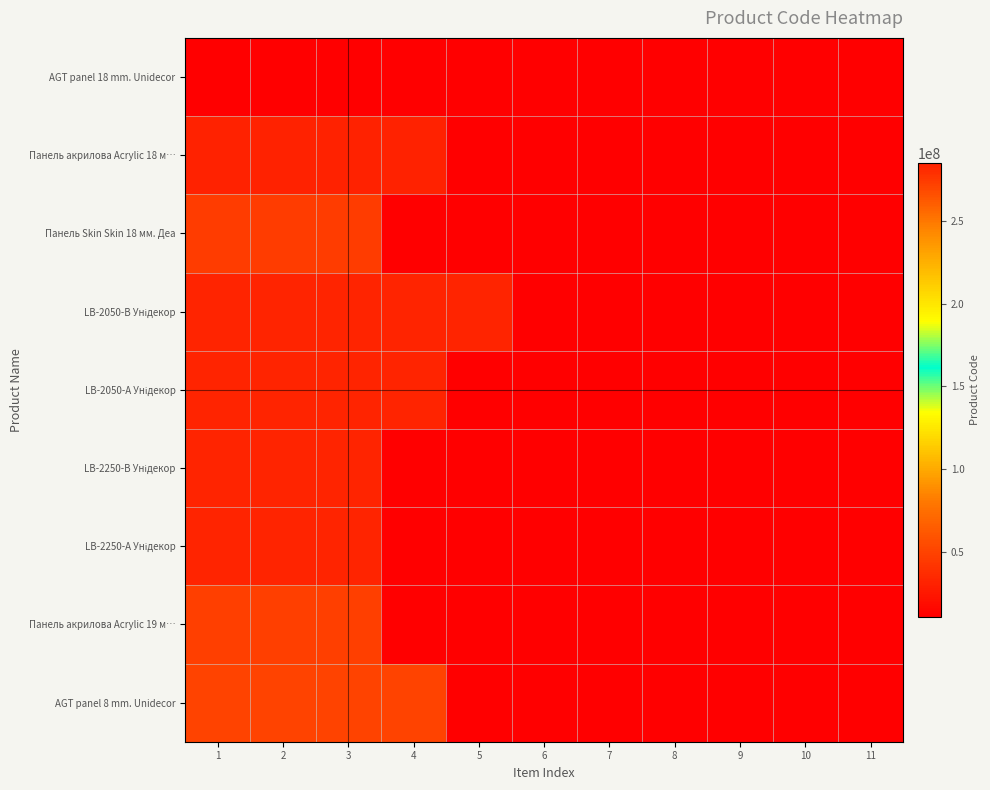

What is the total value across all series at 3?

2025924044